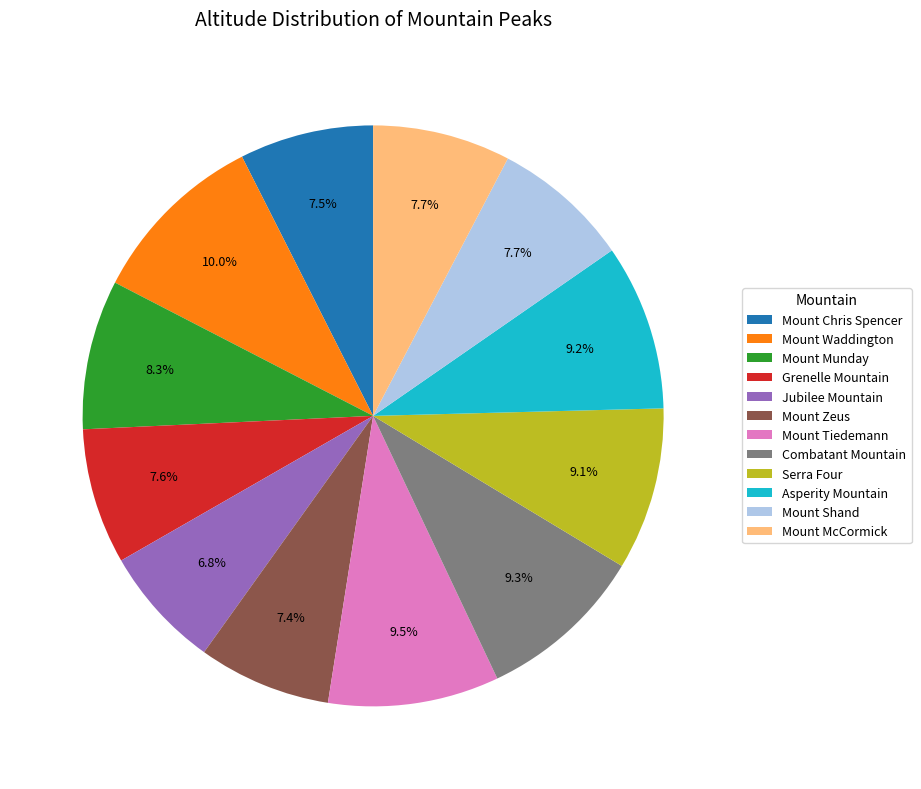

What is the smallest slice in the pie chart?

Jubilee Mountain